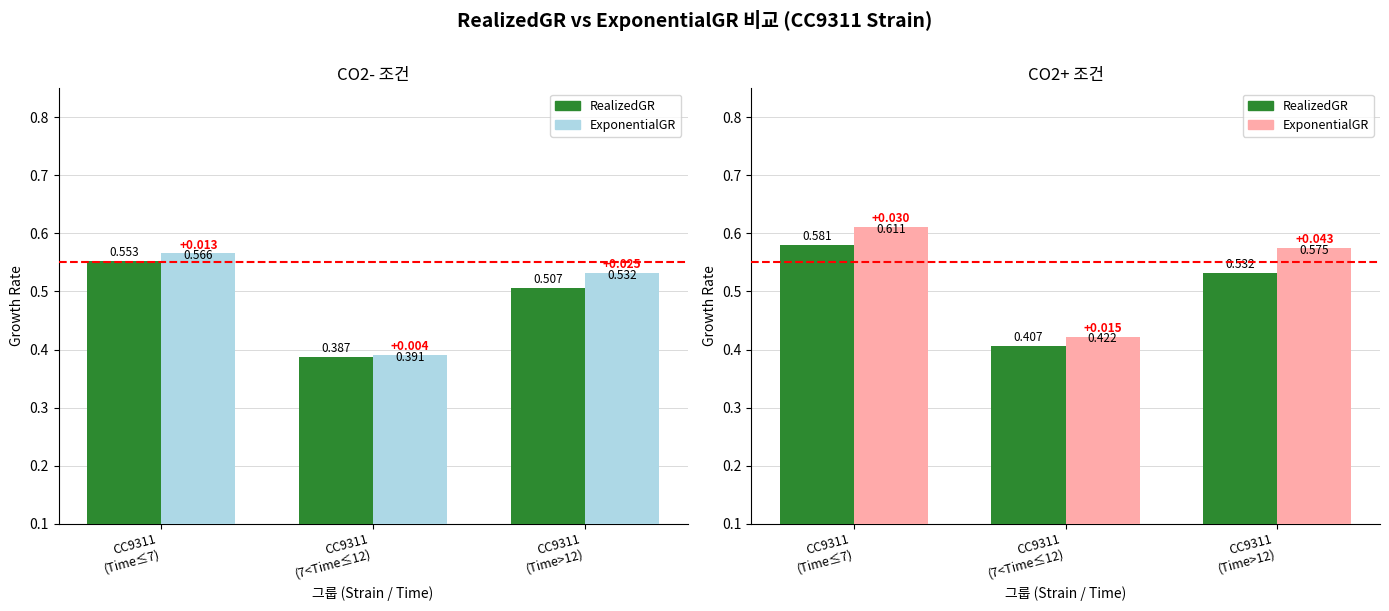

At which label is RealizedGR closest to 0?

CC9311
(7<Time≤12)